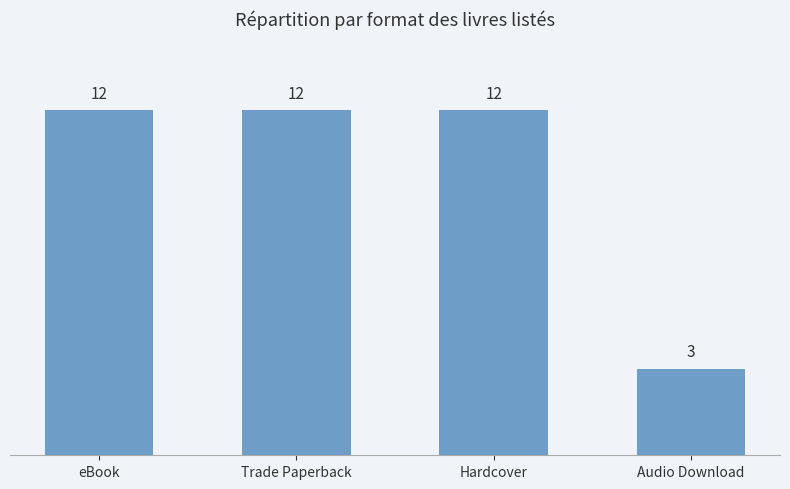

What is the value of the 1st bar from the left?

12